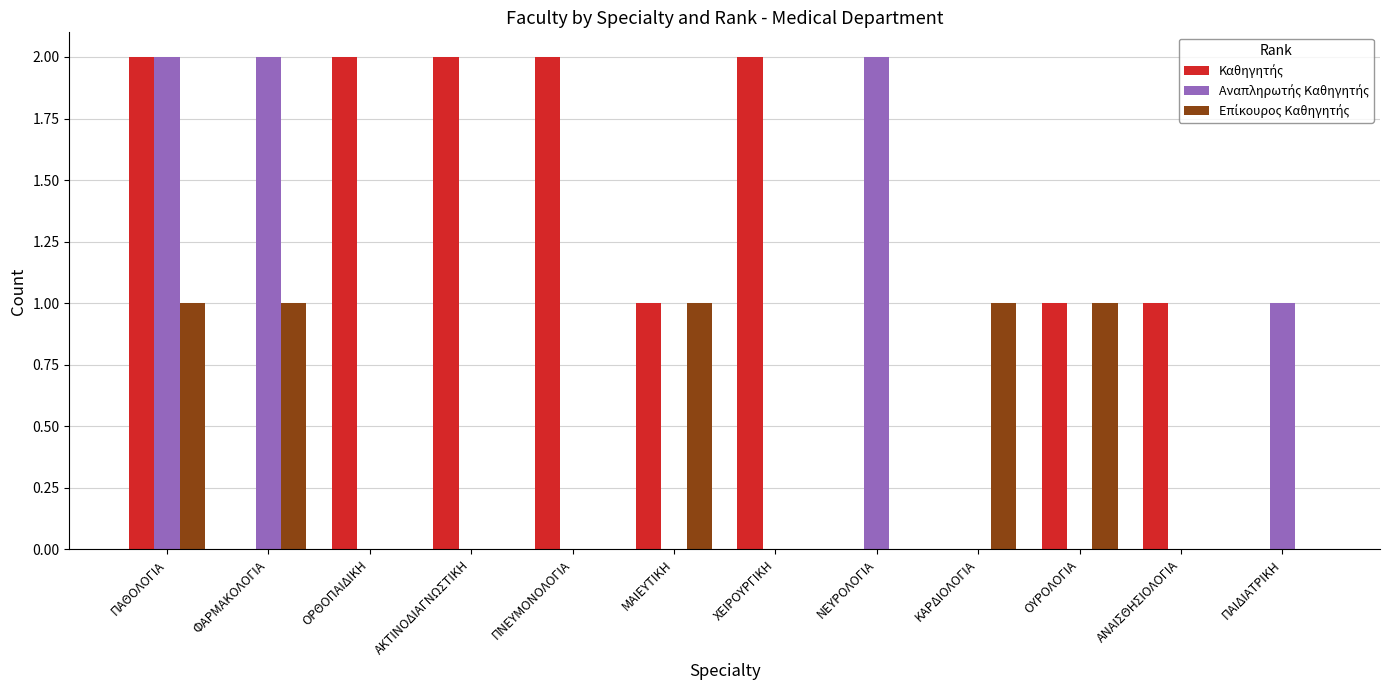

How many series are shown in this chart?

3